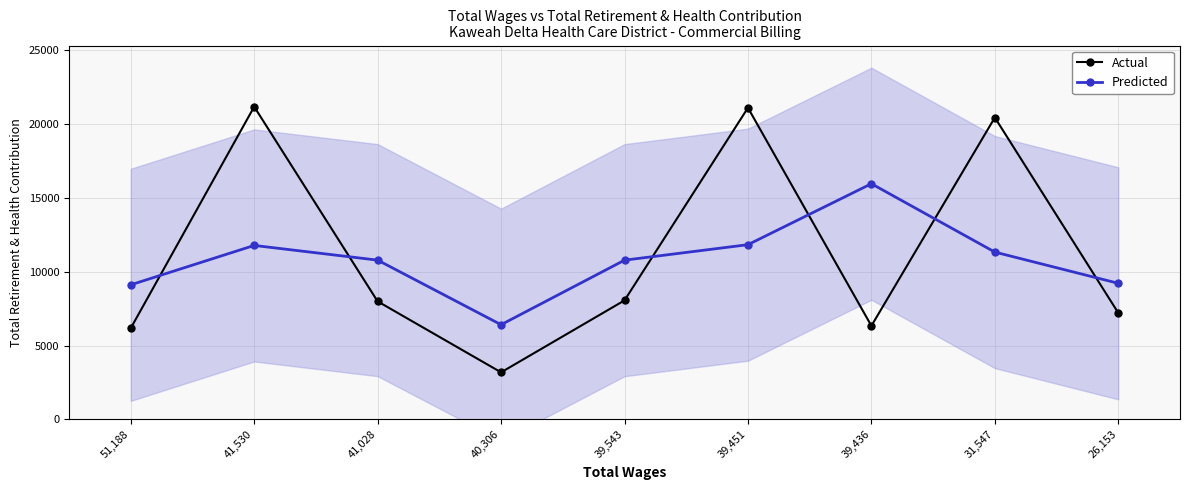

What is the value of the Predicted point at the 7th from the left?

15959.3